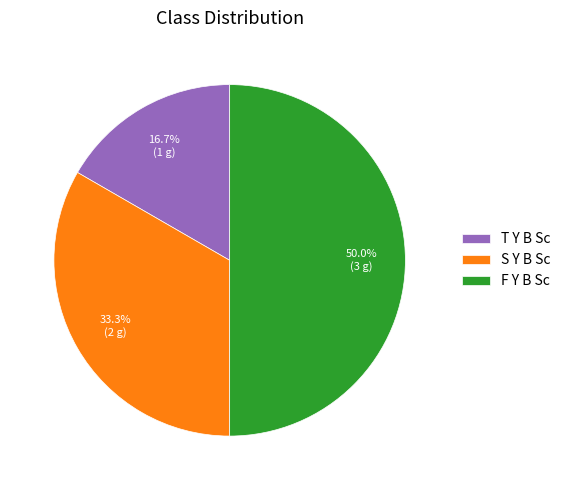

Count the number of slices in the pie.

3